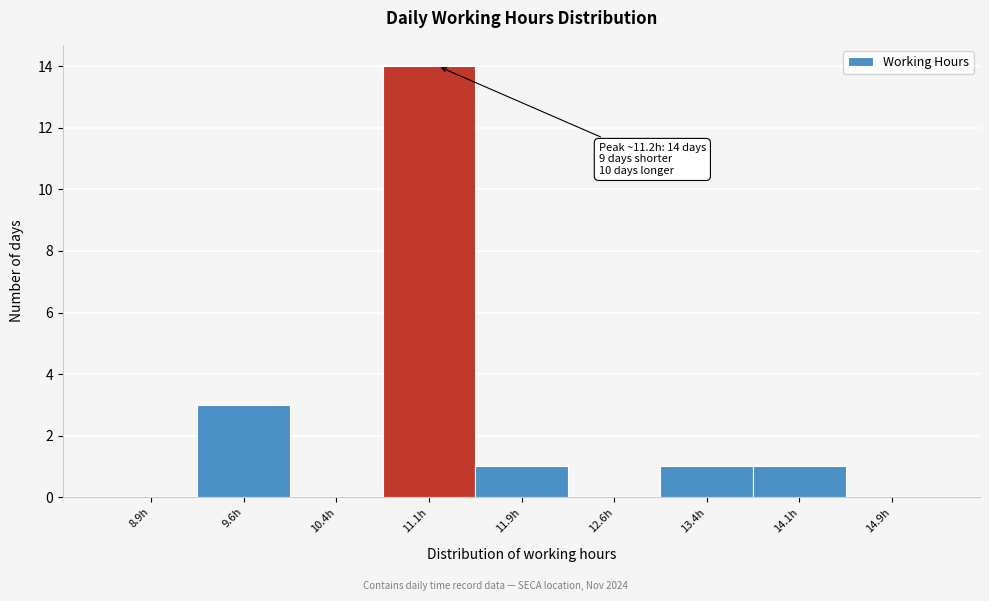

Which range on the x-axis has the tallest bar?

10.75 to 11.50